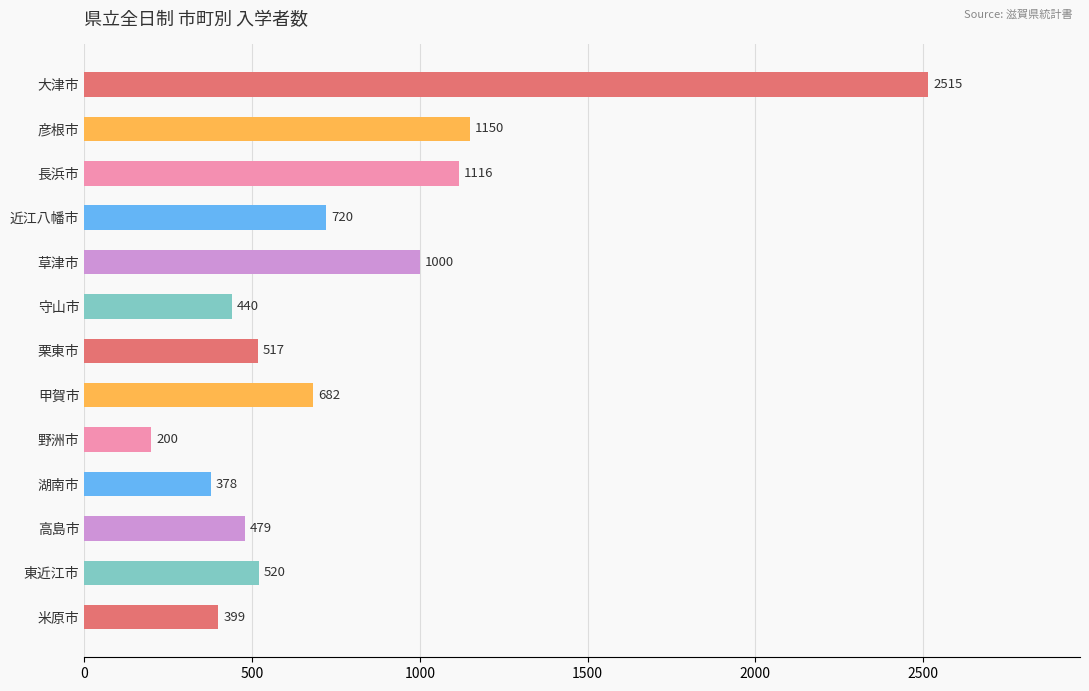

Reading top to bottom, transcribe all the data shown in this chart.

2515	1150	1116	720	1000	440	517	682	200	378	479	520	399